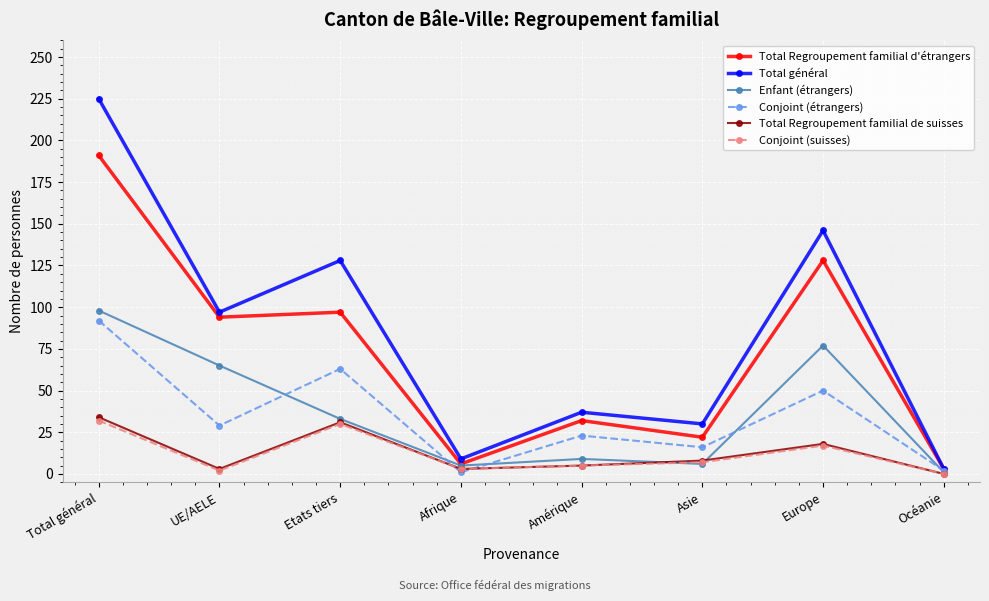

True or false: Total Regroupement familial d'étrangers has more than 1 points higher than both neighbors.

True